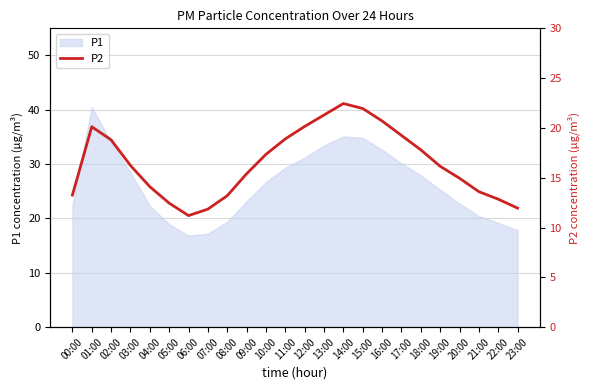

The P1 series shows 54.4 at 16:00. True or false?

False